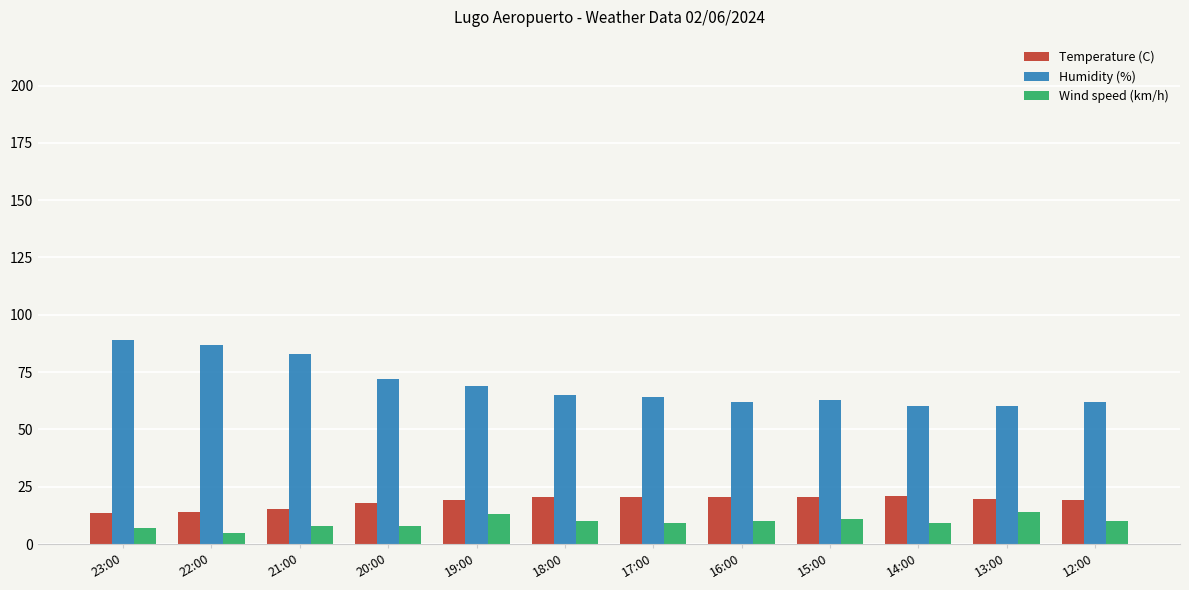

Is it true that Humidity (%) equals 60.0 at 13:00?

True